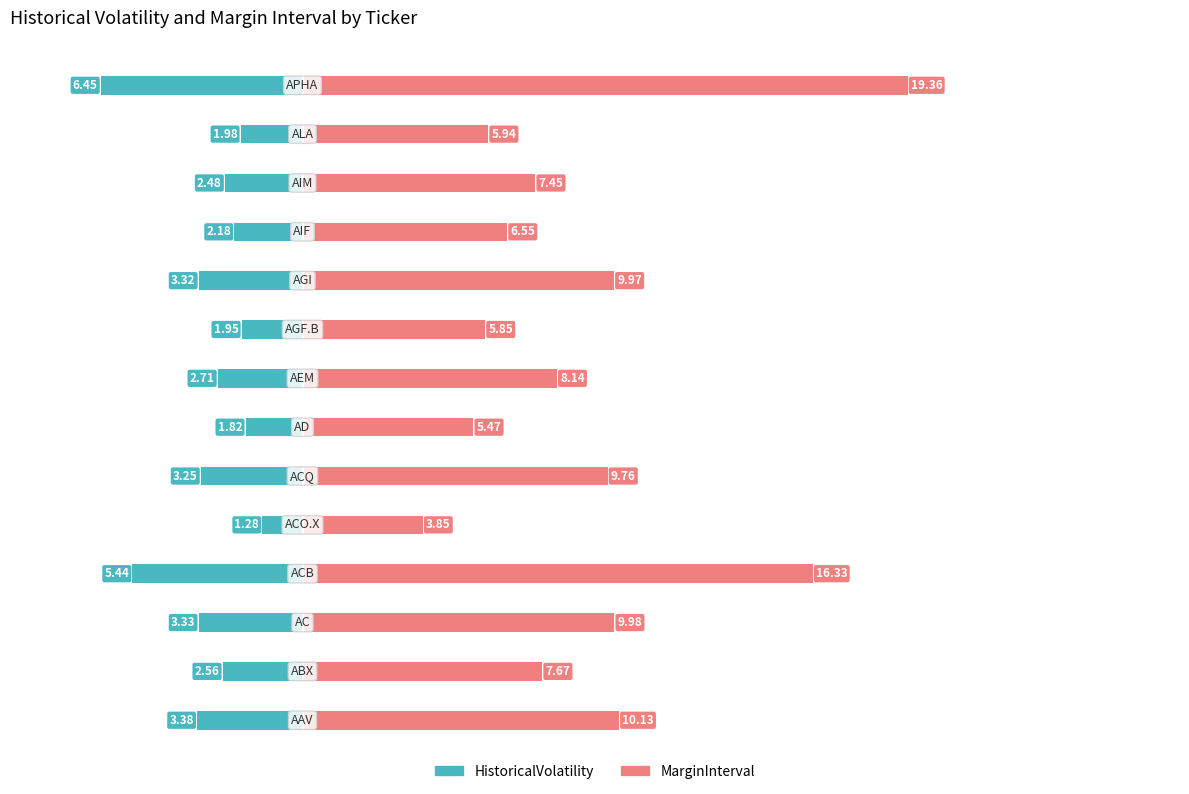

Reading left to right, transcribe all the data shown in this chart.

HistoricalVolatility: -3.4	-2.6	-3.3	-5.4	-1.3	-3.3	-1.8	-2.7	-1.9	-3.3	-2.2	-2.5	-2.0	-6.5
MarginInterval: 10.1	7.7	10.0	16.3	3.9	9.8	5.5	8.1	5.8	10.0	6.6	7.5	5.9	19.4